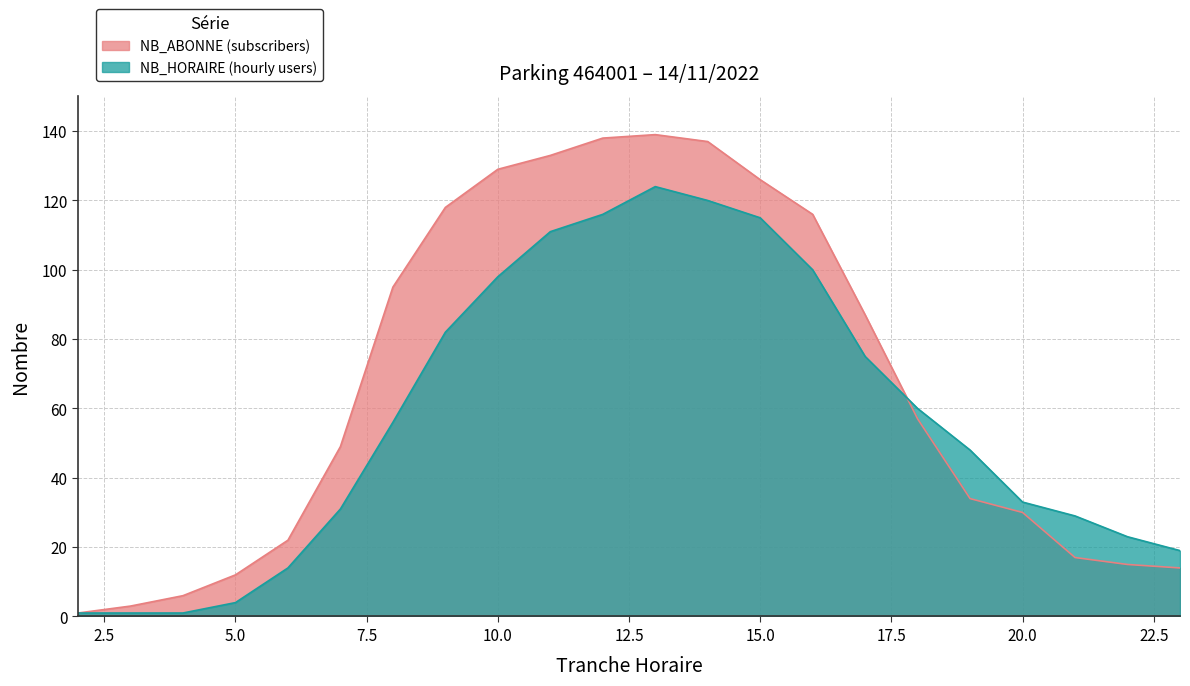

After their last crossing, which series has the higher values: NB_HORAIRE or NB_ABONNE?

NB_HORAIRE